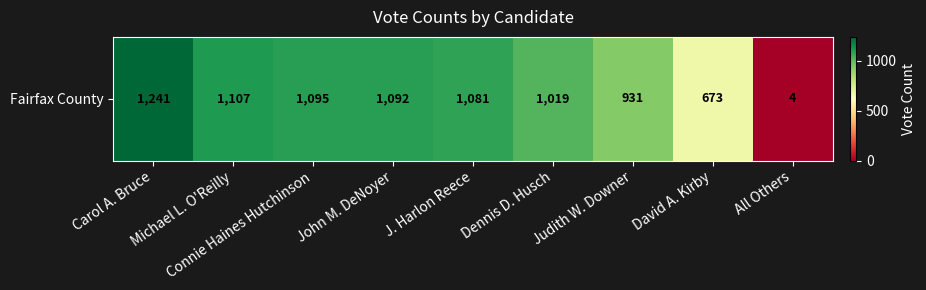

What is the sum of the values at Carol A. Bruce and J. Harlon Reece?

2322